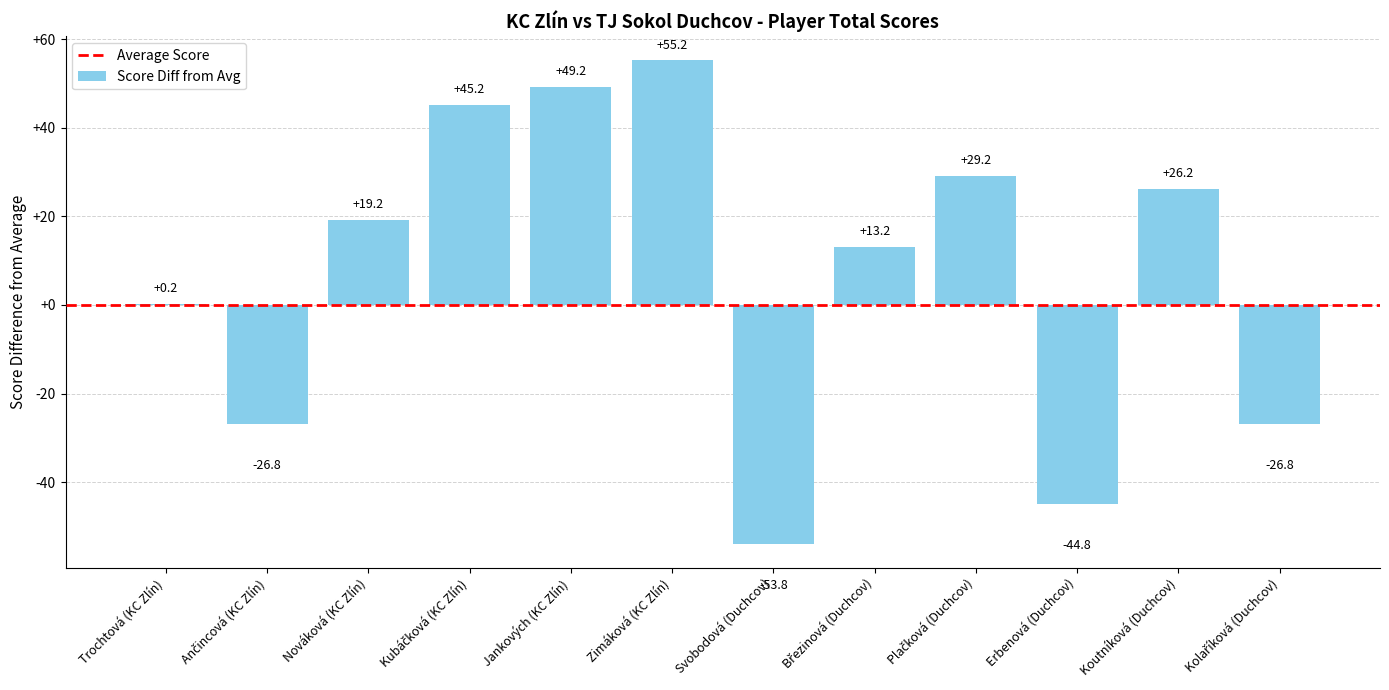

Count the number of data series in this chart.

1